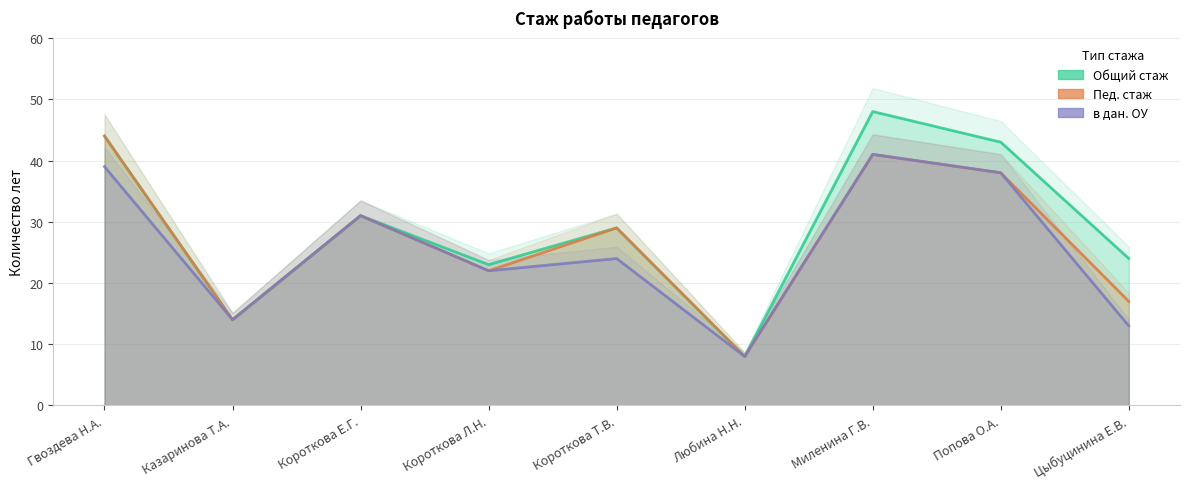

True or false: в дан. ОУ and Пед. стаж intersect in this chart.

False